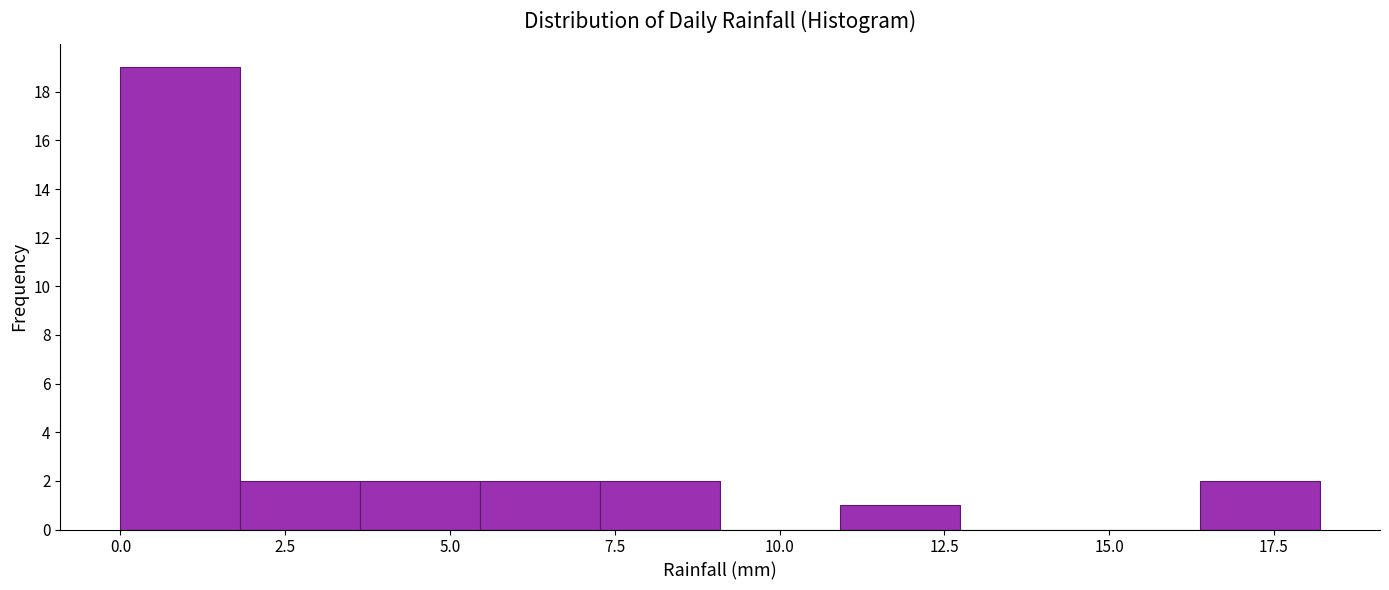

Around what value on the x-axis is the tallest bar? Give the approximate position of its centre, as read against the axis.

1.0